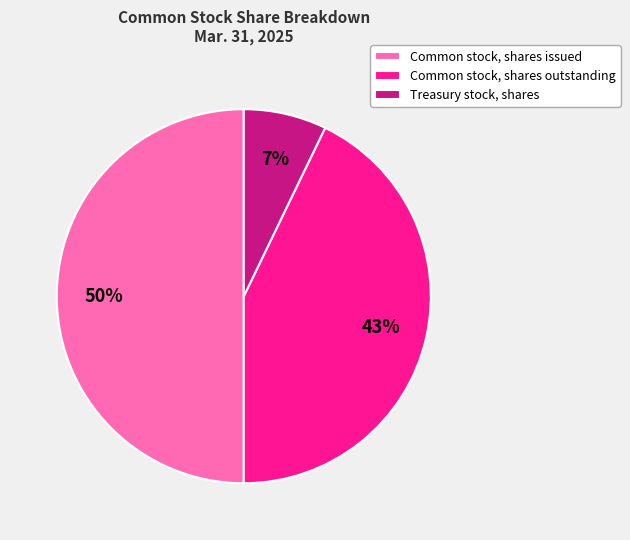

To the nearest percent, what is the difference between the Common stock, shares outstanding and Common stock, shares issued slice percentages?

7%